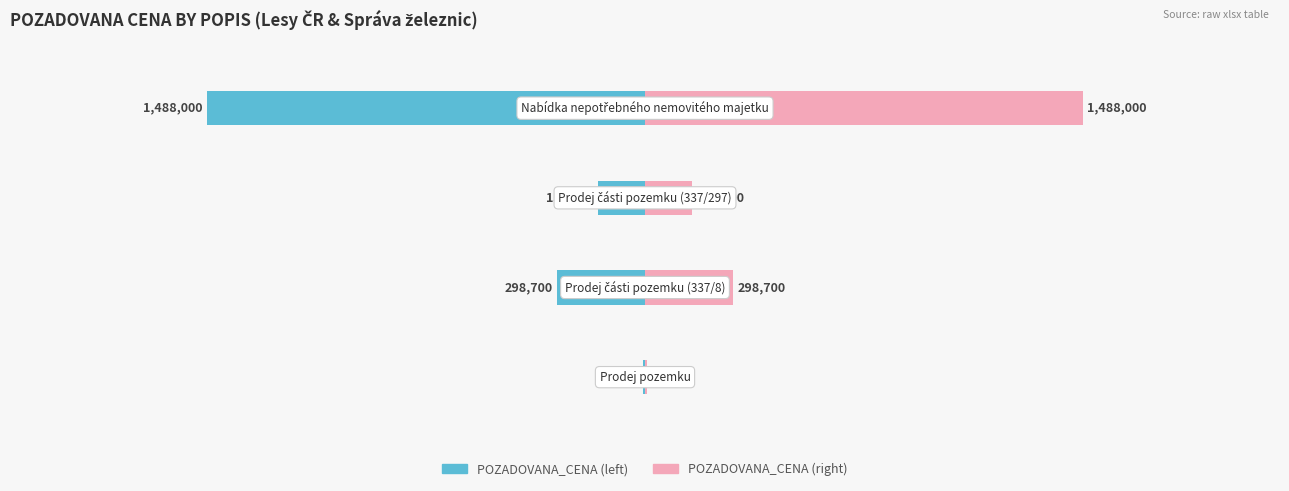

What are all the series names shown in the legend?

POZADOVANA_CENA (left), POZADOVANA_CENA (right)